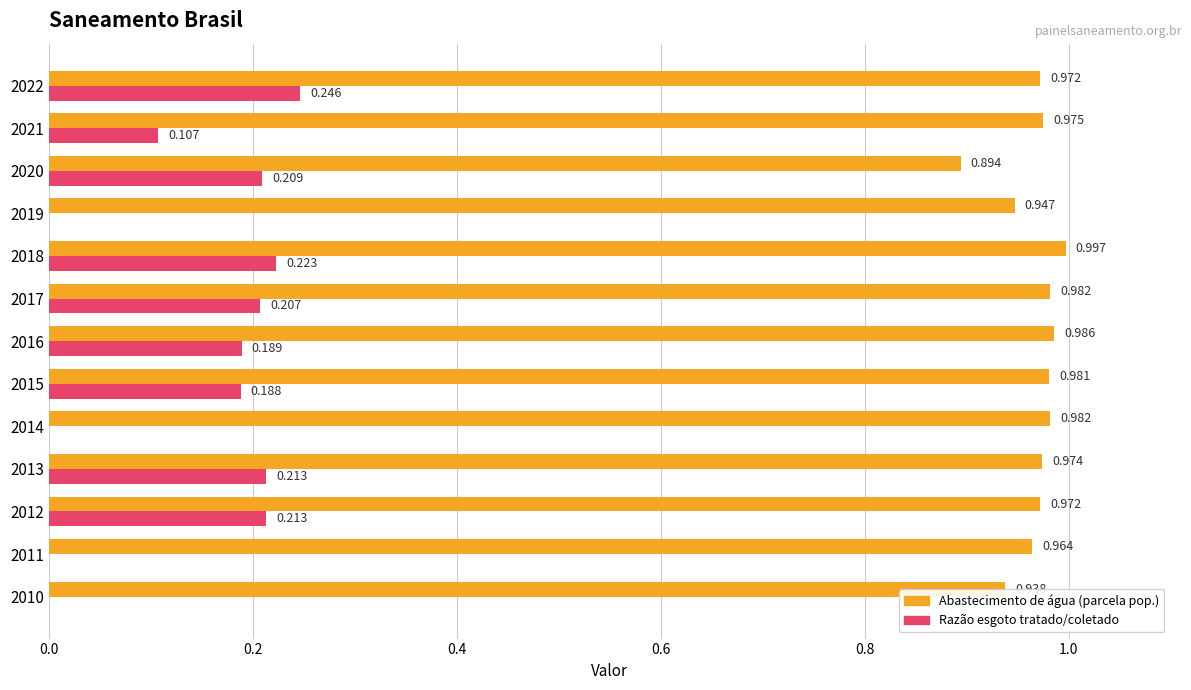

How many data points does each series have?

13